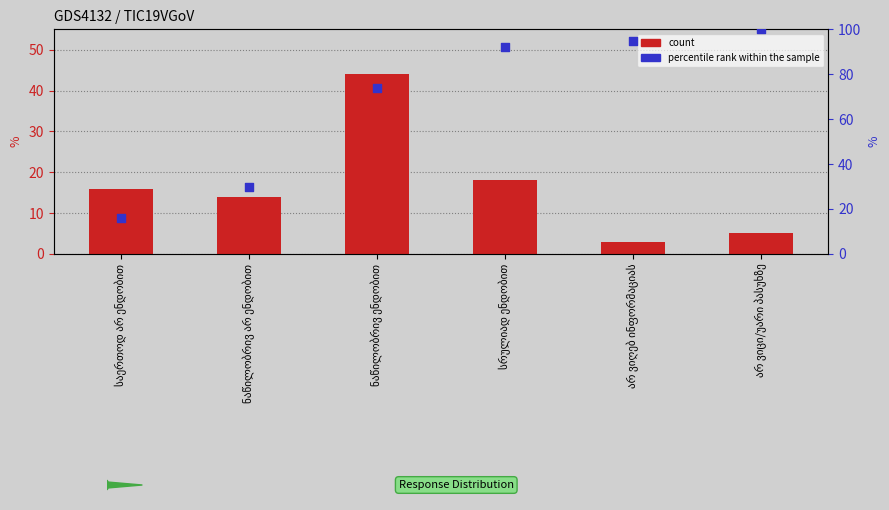

Which series has the widest spread of Y values?

percentile rank within the sample